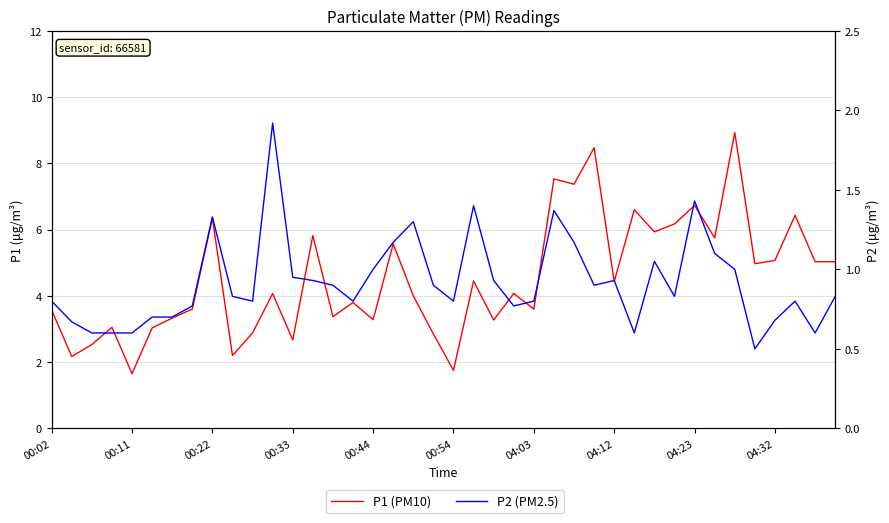

Which series has the largest total across all categories?

P1